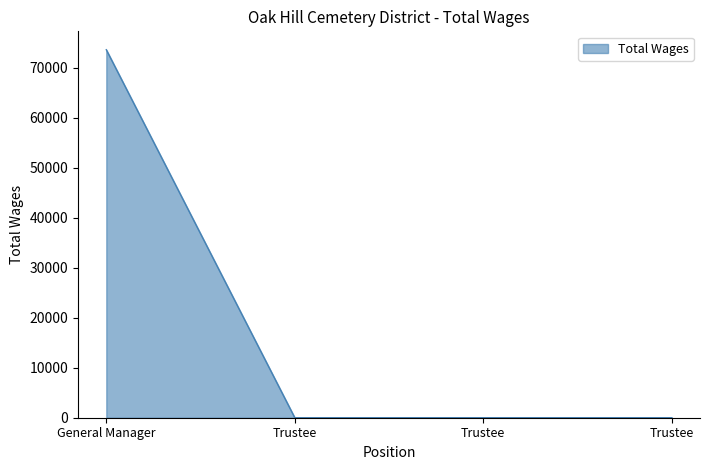

Count the number of values greater than 0.

1